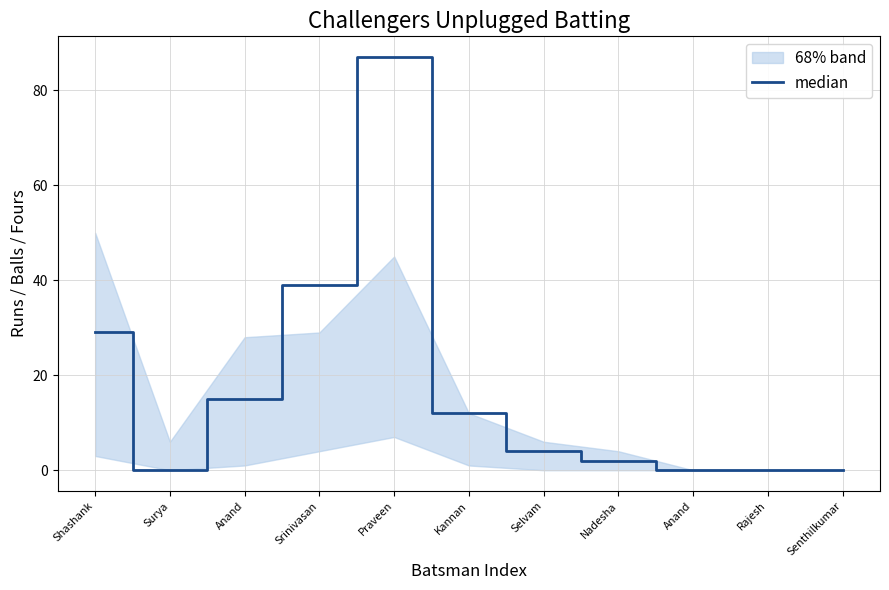

At which label does the data first exceed 4?

Shashank